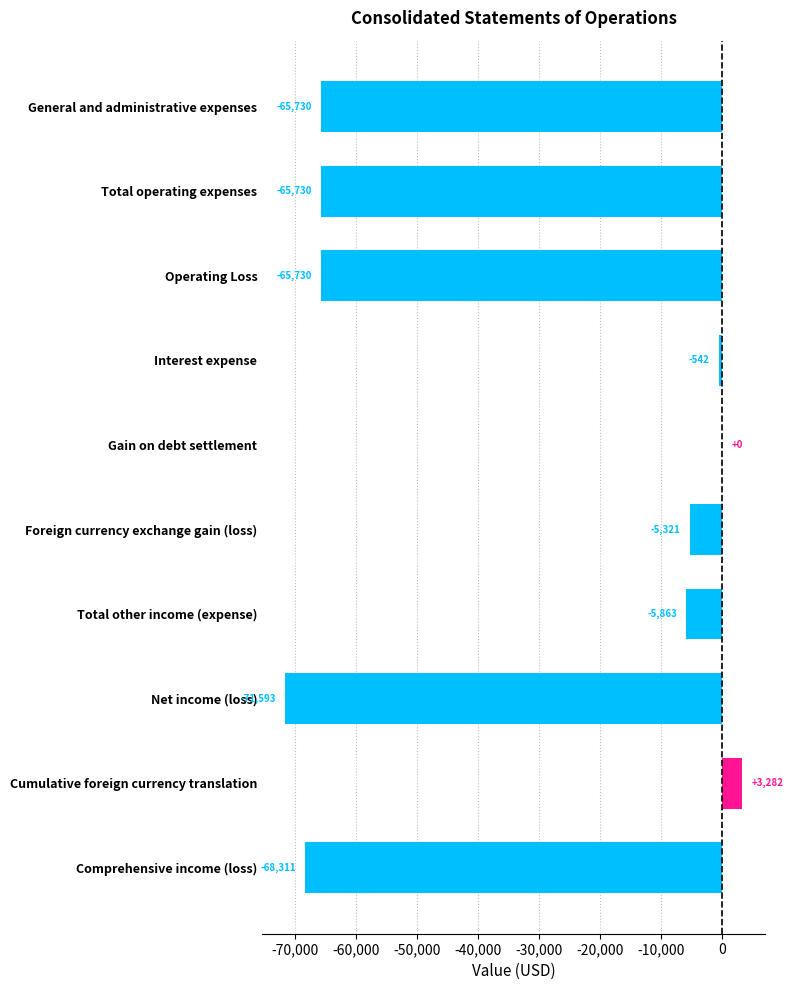

True or false: the data shows -5863 at Total other income (expense).

True